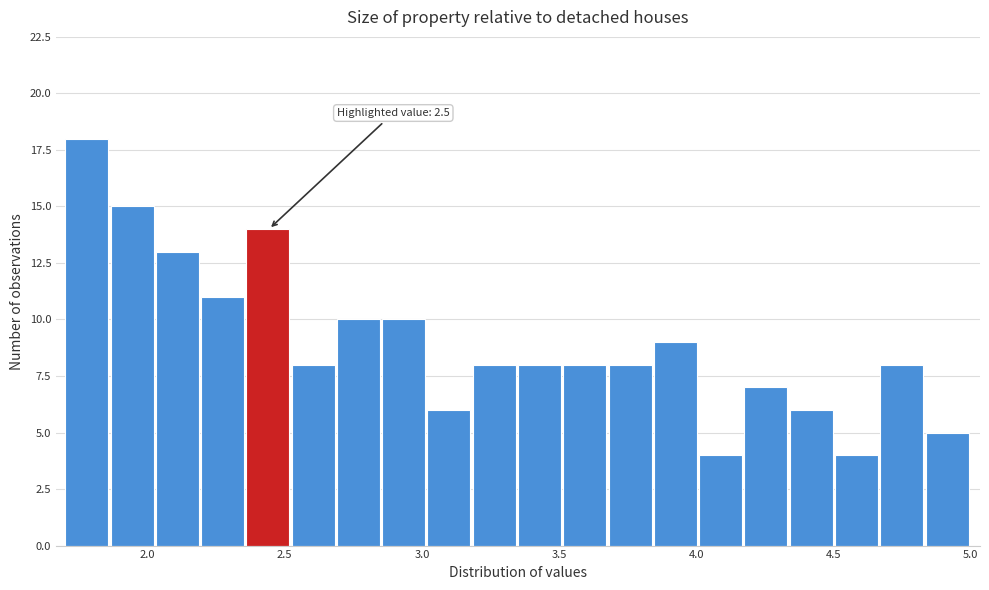

Around what value on the x-axis is the tallest bar? Give the approximate position of its centre, as read against the axis.

1.80